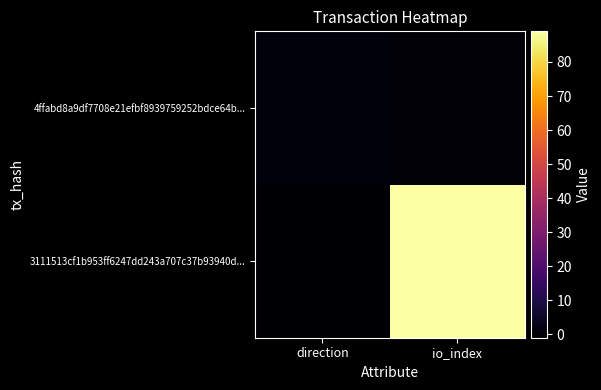

List the series in order of their peak value, highest first.

3111513cf1b953ff6247dd243a707c37b93940d..., 4ffabd8a9df7708e21efbf8939759252bdce64b...